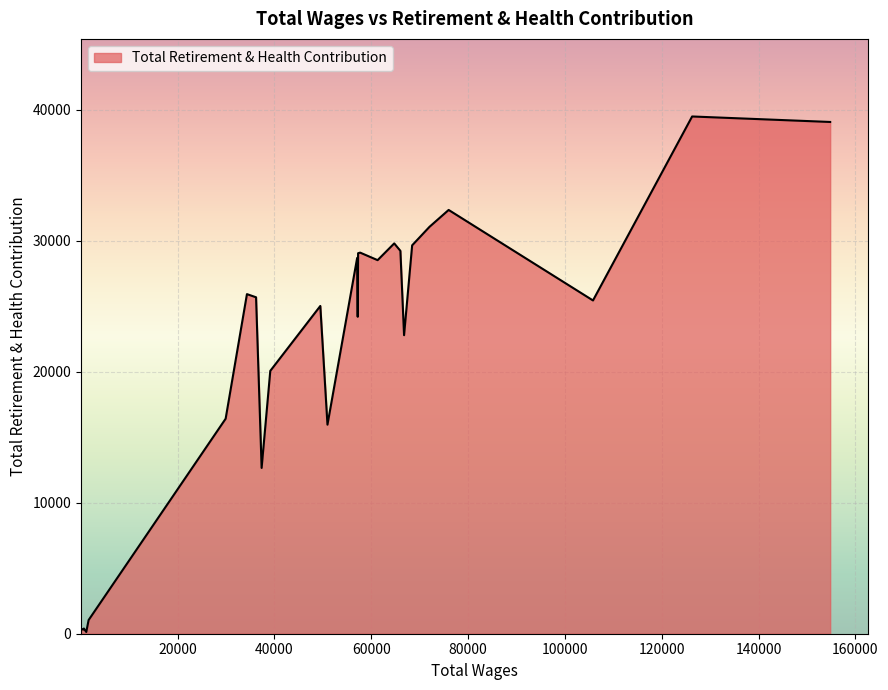

What is the average value?

21935